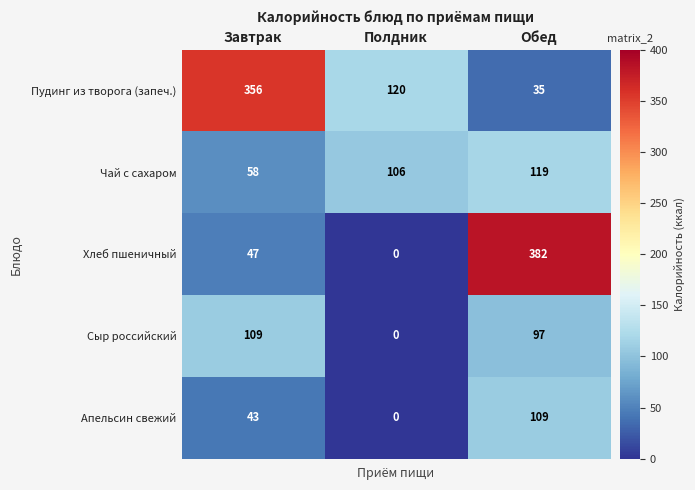

How many categories are shown in the chart?

3